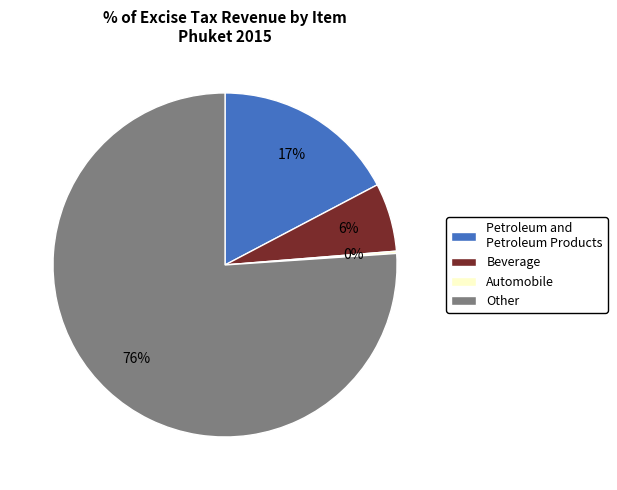

Which category has the biggest portion of the pie?

Other